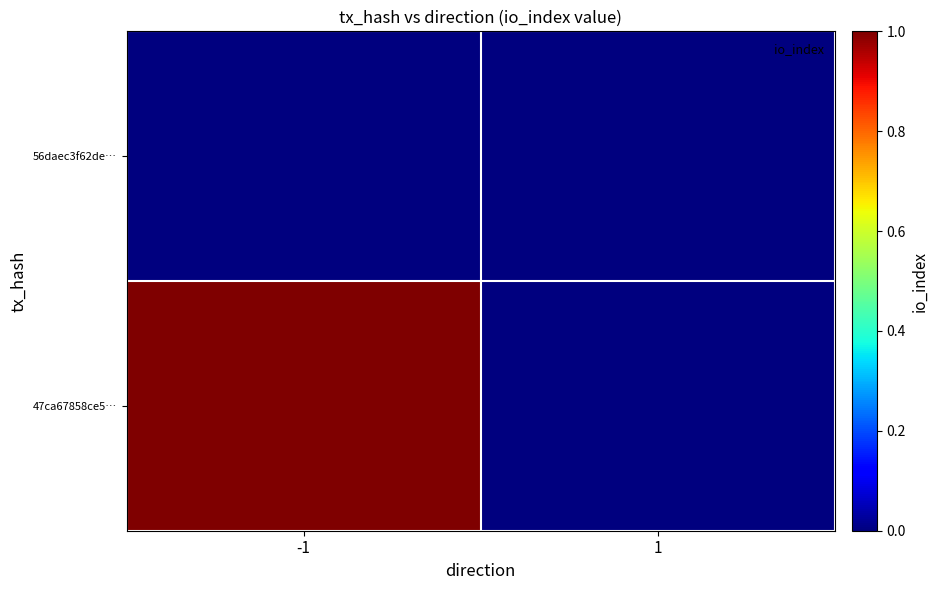

Reading right to left, list all the values displayed in this chart.

47ca67858ce5…: 1=0	-1=1
56daec3f62de…: 1=0	-1=0